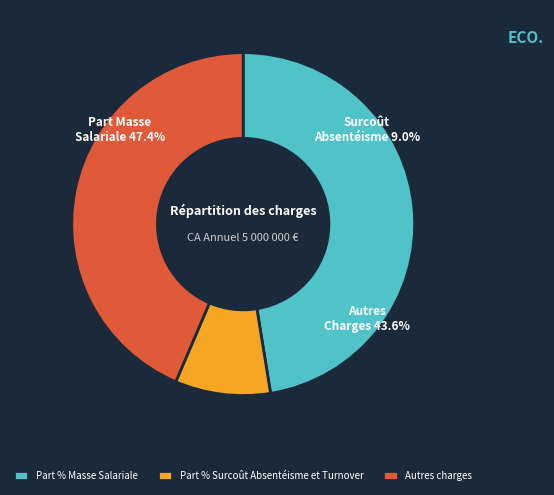

To the nearest percent, what is the average slice percentage?

33%